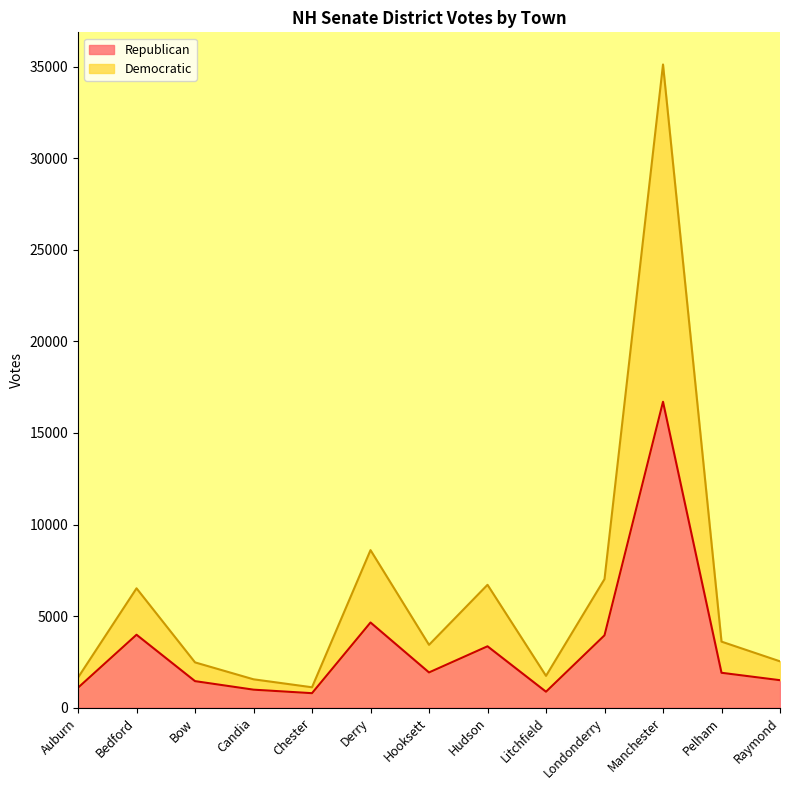

Reading left to right, extract all data points from this chart.

Republican: Auburn=1086	Bedford=3980	Bow=1446	Candia=980	Chester=788	Derry=4649	Hooksett=1921	Hudson=3349	Litchfield=868	Londonderry=3948	Manchester=16706	Pelham=1902	Raymond=1497
Democratic: Auburn=1642	Bedford=6516	Bow=2470	Candia=1546	Chester=1111	Derry=8602	Hooksett=3428	Hudson=6708	Litchfield=1734	Londonderry=7019	Manchester=35128	Pelham=3604	Raymond=2528